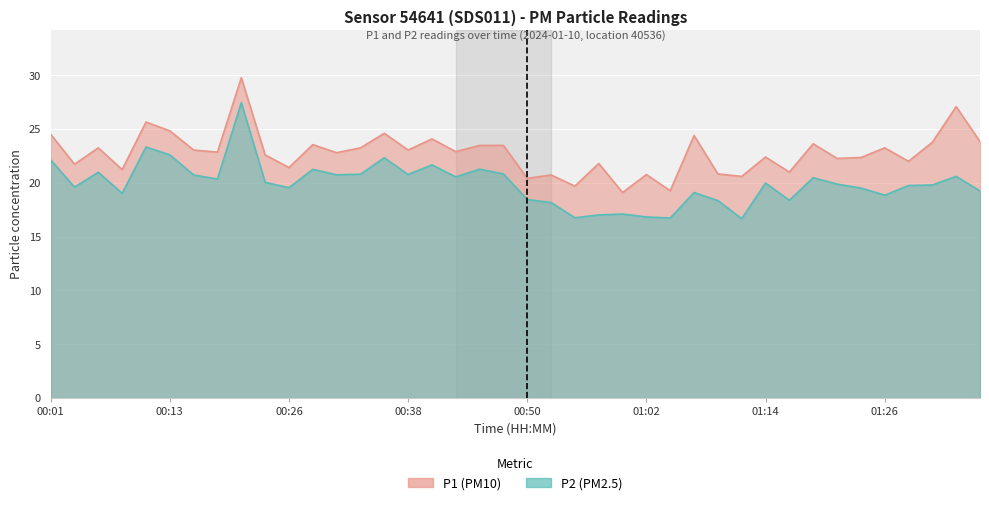

What is the label of the 30th point from the left?

01:12